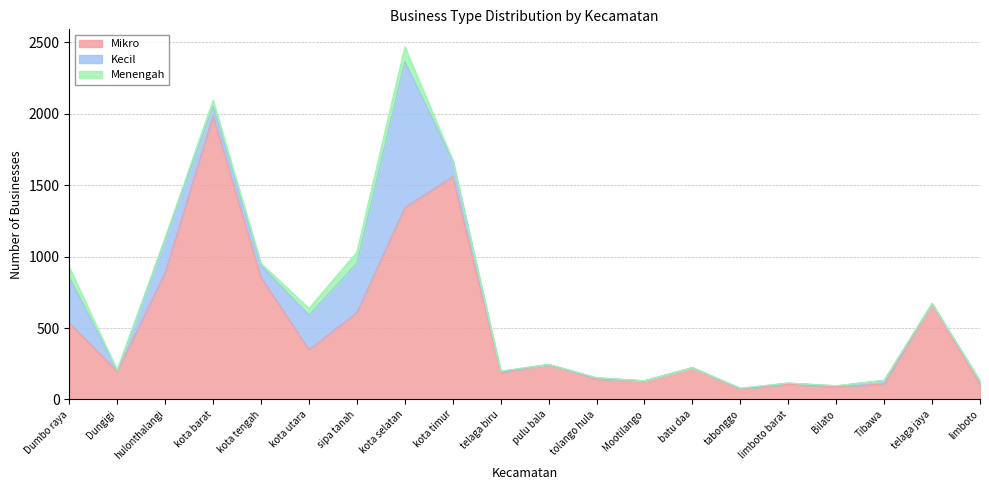

True or false: Kecil has more than 2 interior local peaks.

True